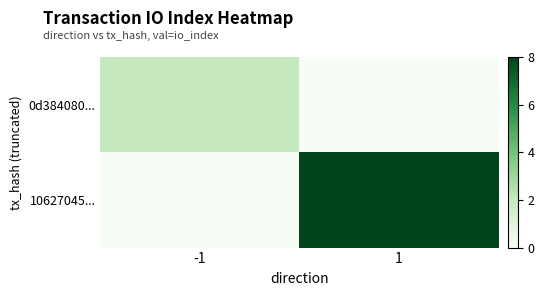

At which category is the sum across all series the highest?

1